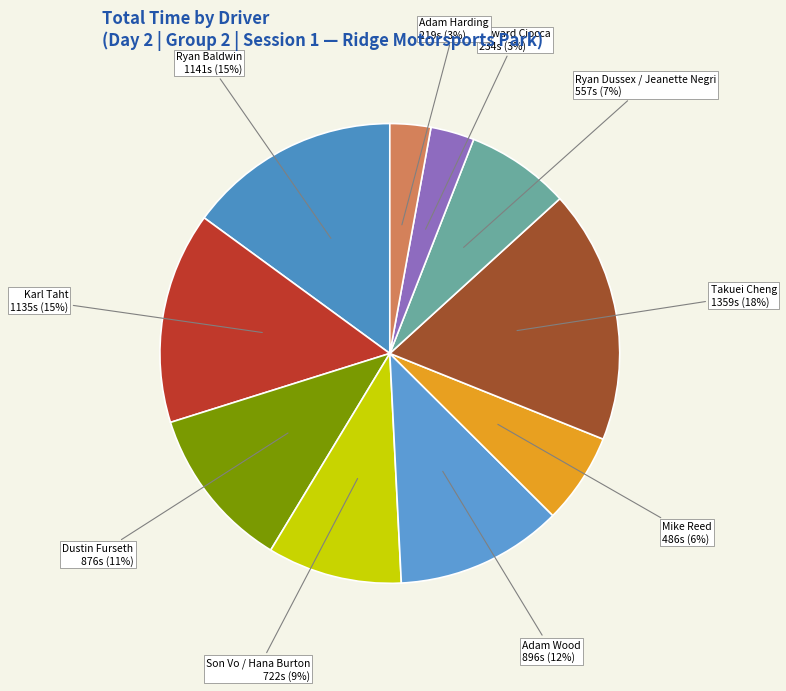

To the nearest percent, what is the average slice percentage?

10%